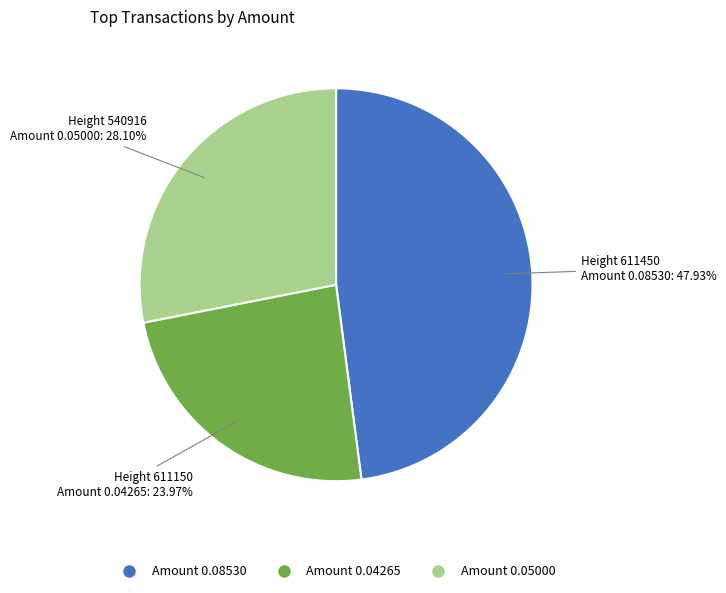

Is there a majority slice in this chart?

No